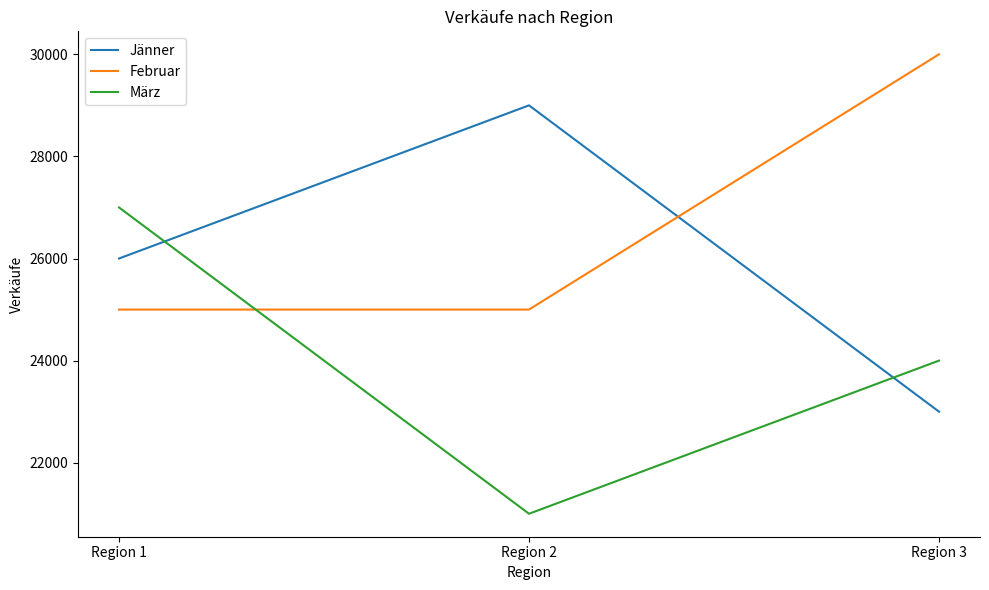

Is the value of März at Region 3 greater than the value of Februar at Region 3?

No